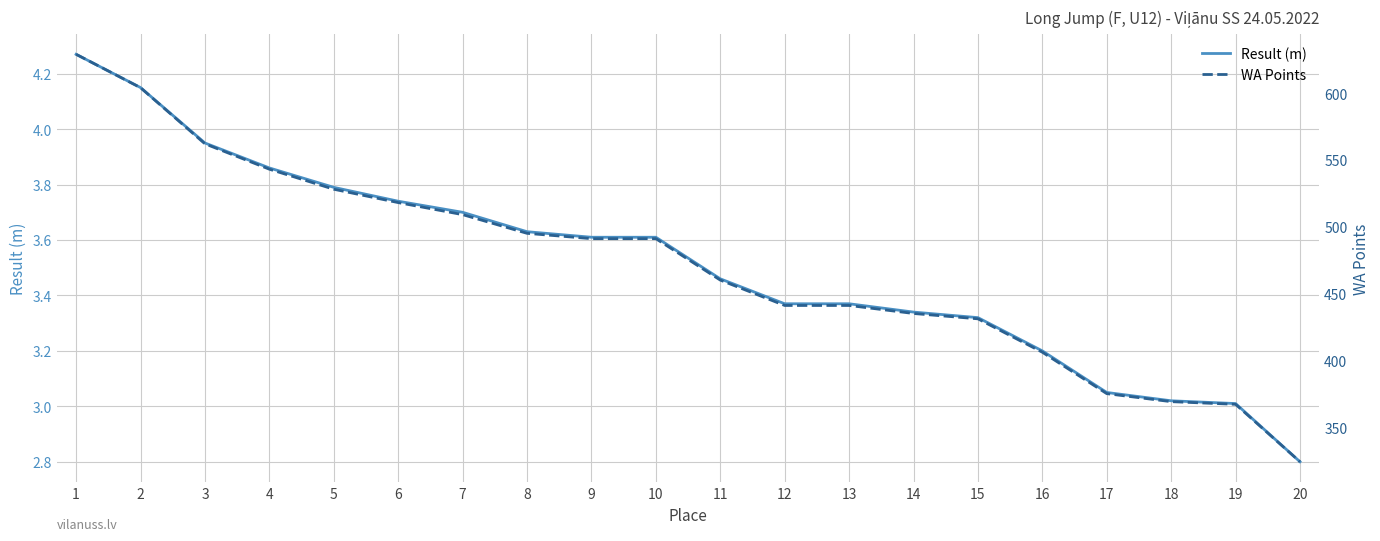

What is the total value across all series at 15?

434.3